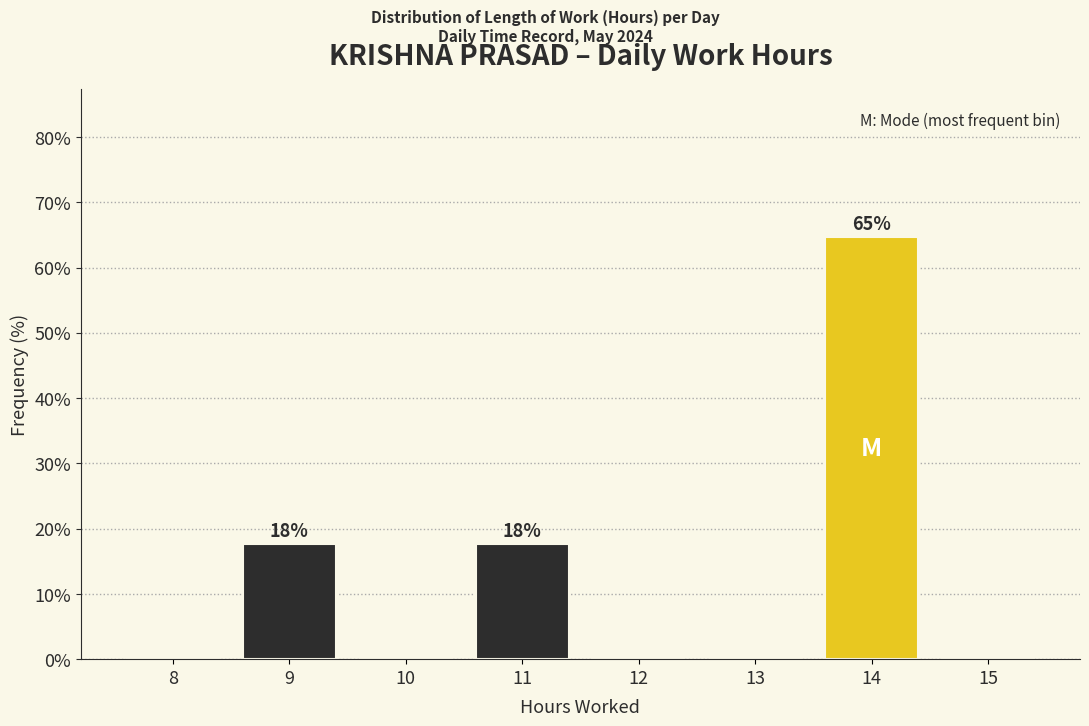

Reading left to right, transcribe all the data shown in this chart.

8=0.0	9=17.6	10=0.0	11=17.6	12=0.0	13=0.0	14=64.7	15=0.0